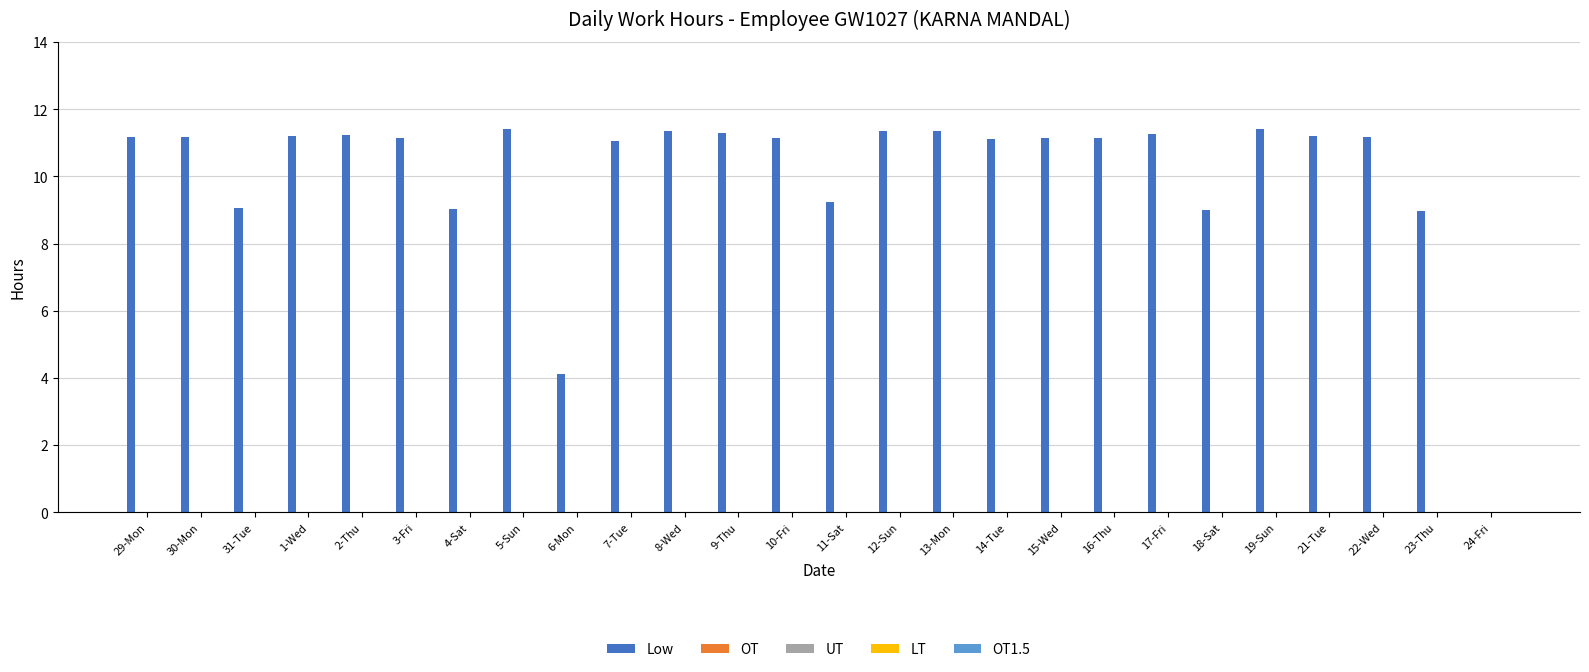

What is the maximum value shown in the chart?

11.4